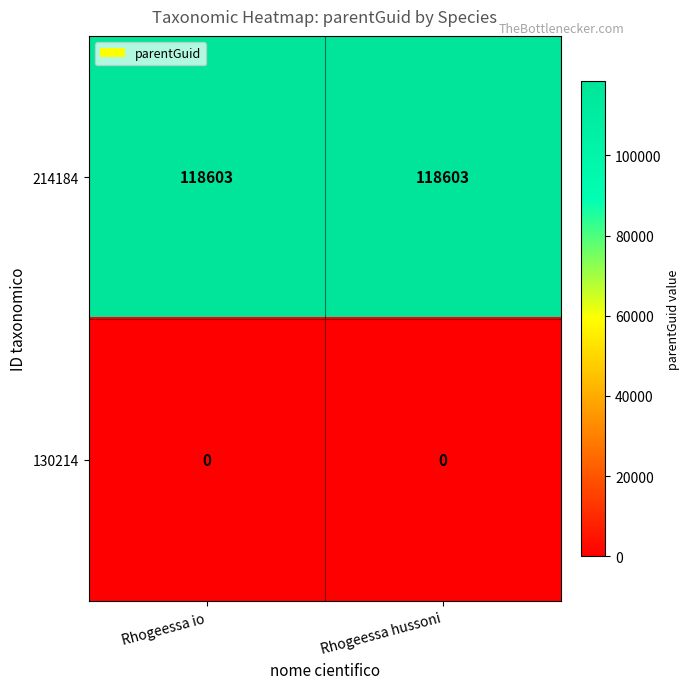

What is the greatest value displayed?

118603